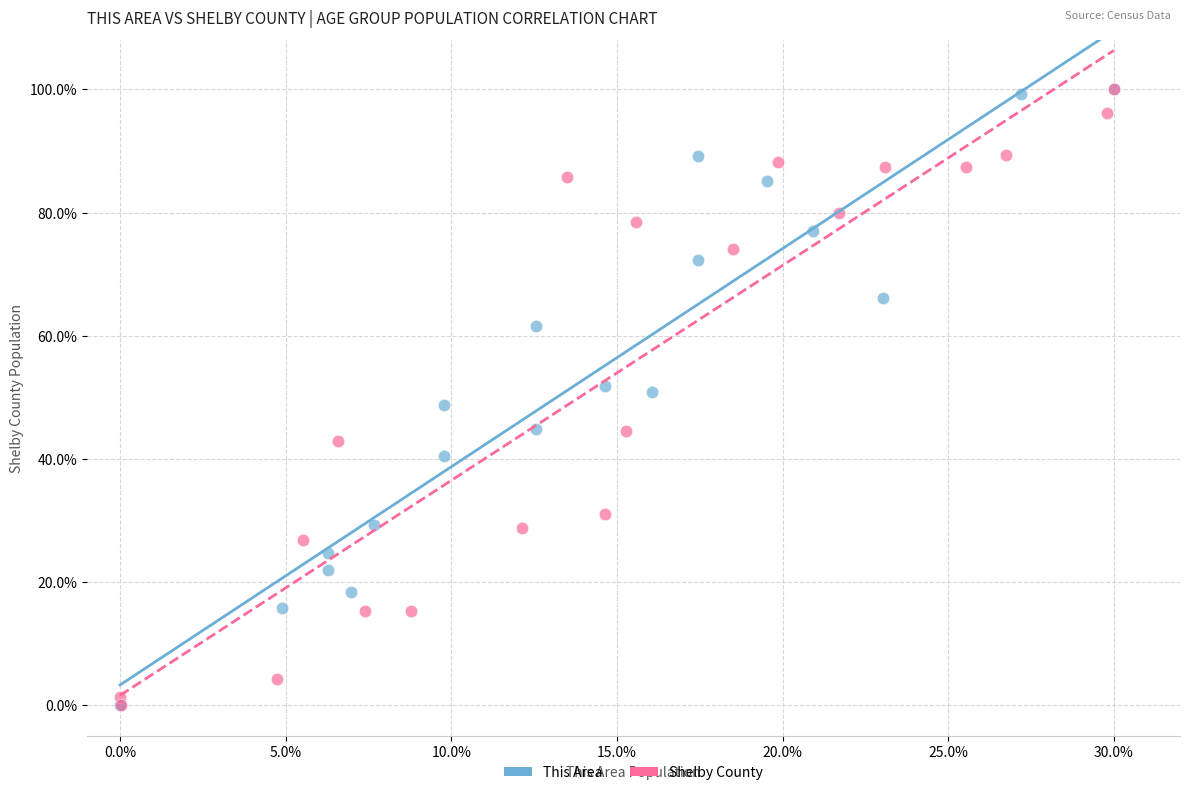

What are all the series names shown in the legend?

This Area, Shelby County